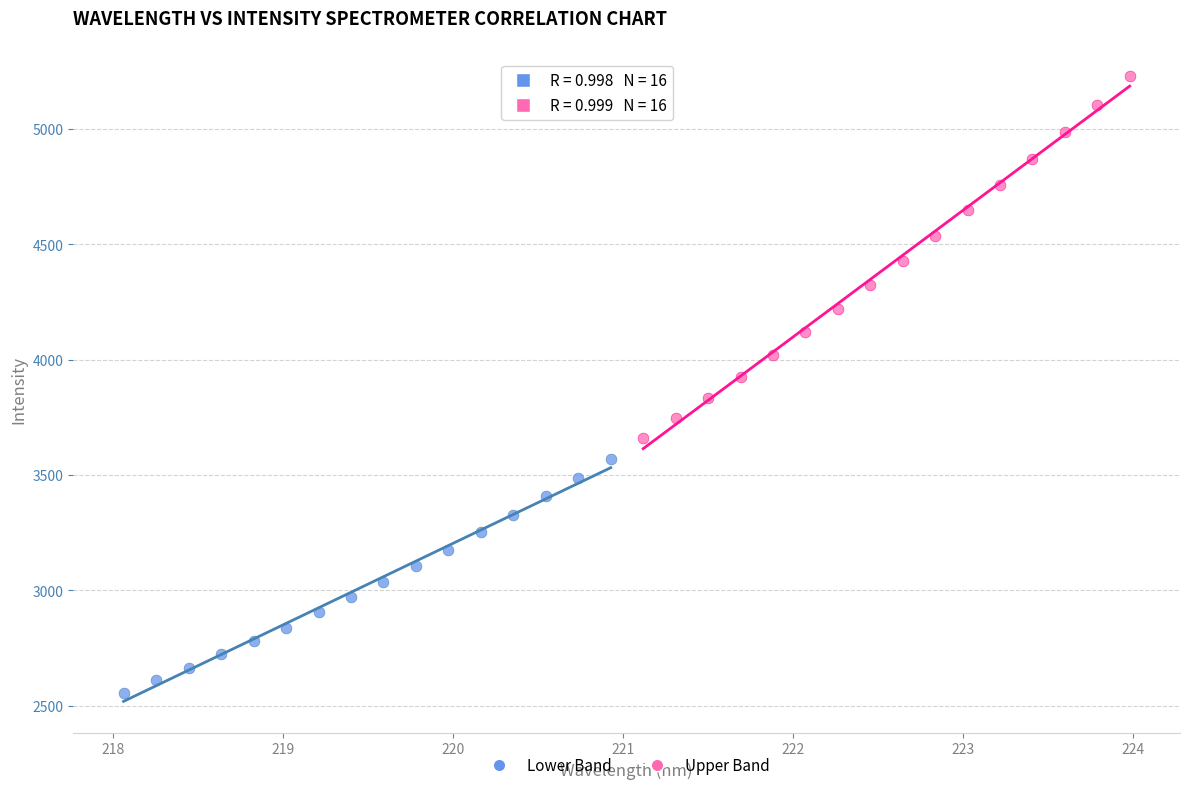

Which series reaches the maximum Y coordinate?

Upper Band